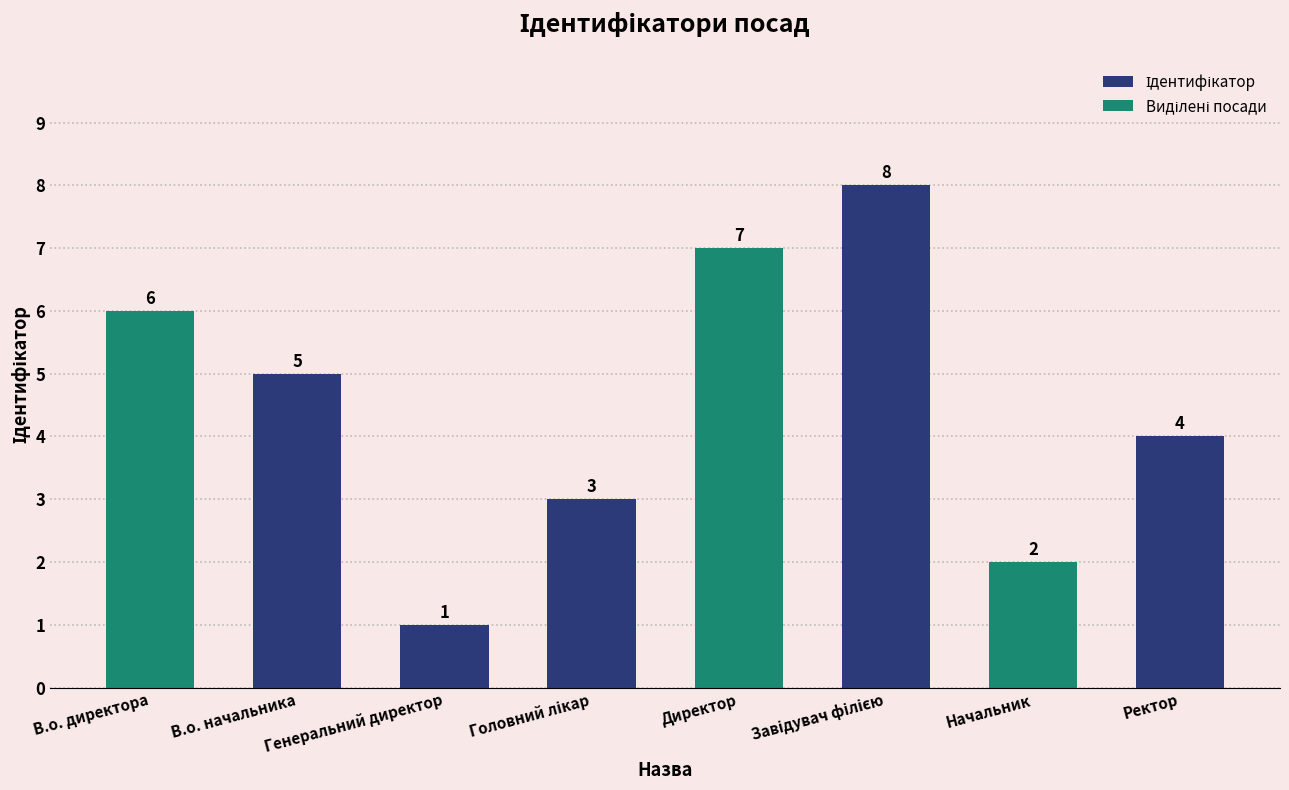

What is the difference between the values at Завідувач філією and В.о. директора?

2